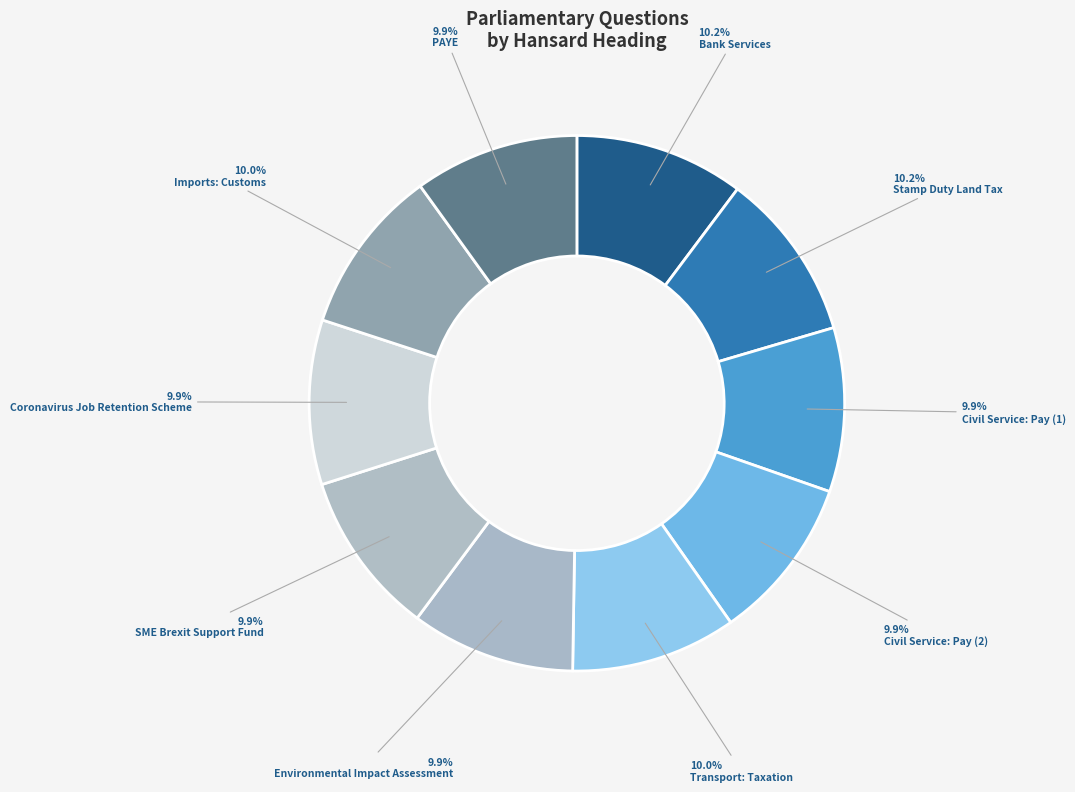

How many slices are in this pie chart?

10